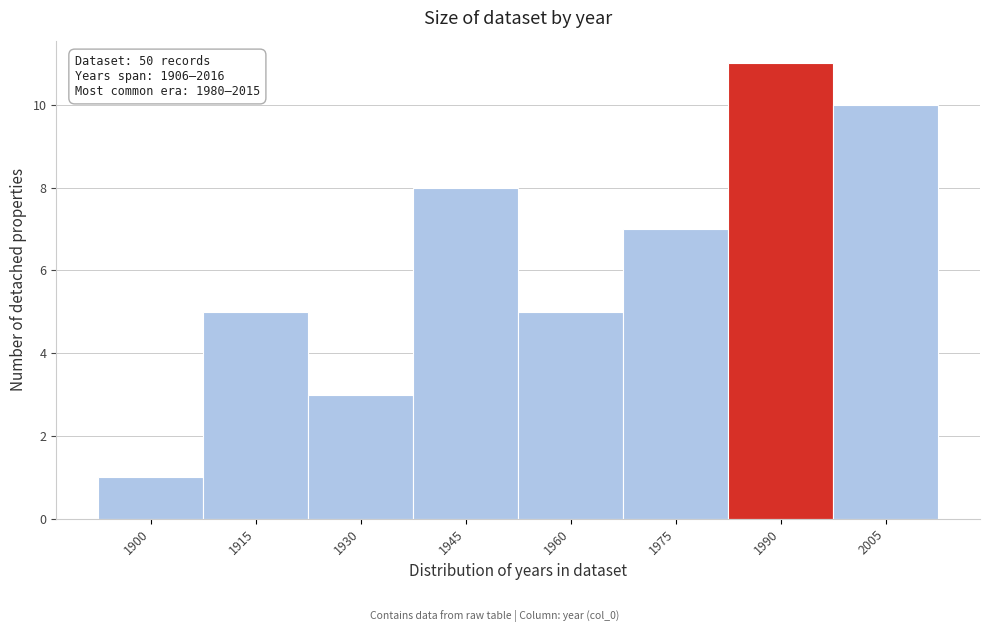

Reading right to left, what are all the values shown in this chart?

2005=10	1990=11	1975=7	1960=5	1945=8	1930=3	1915=5	1900=1